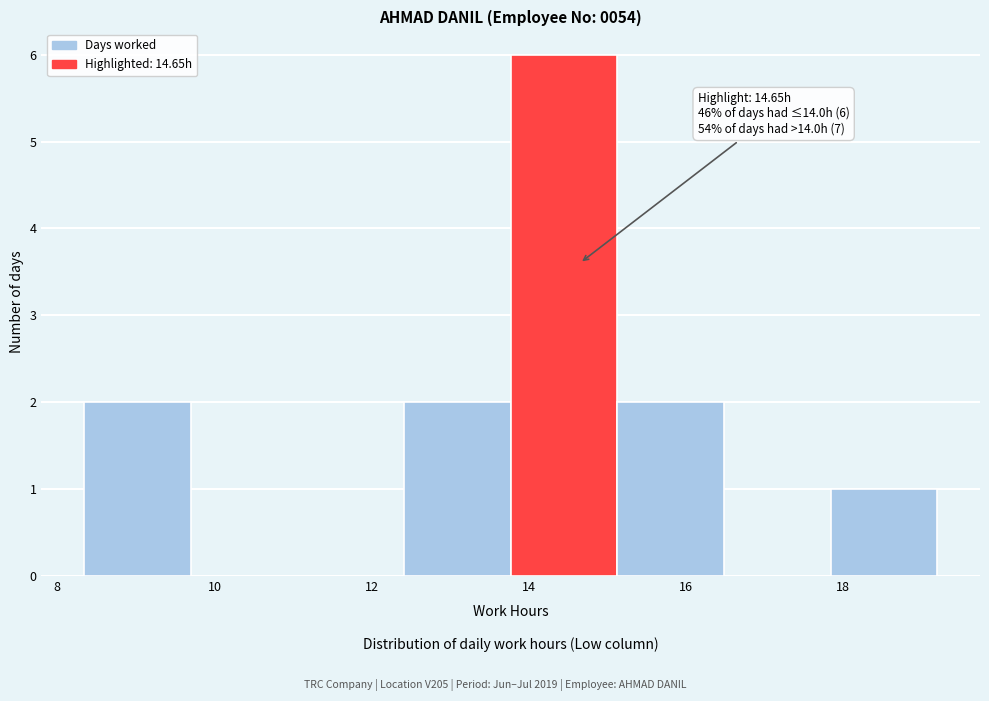

Over which range of the x-axis is the bar tallest?

13.8 to 15.2